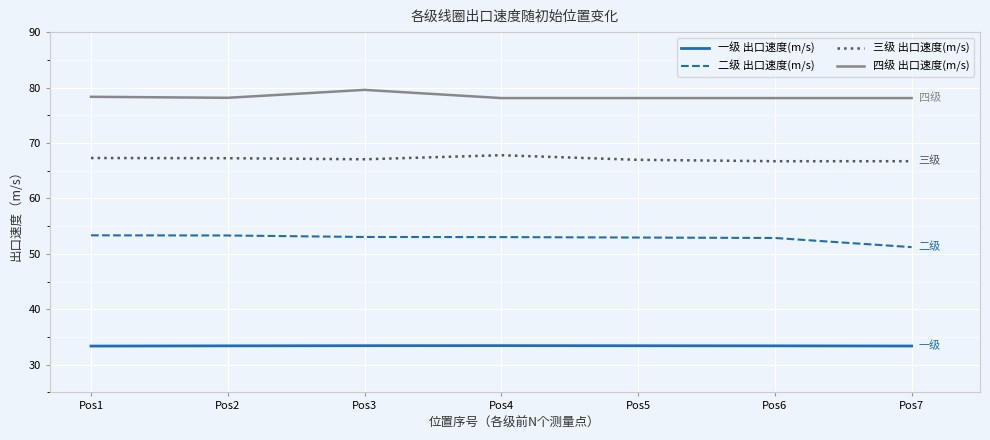

What are all the series names shown in the legend?

一级 出口速度(m/s), 二级 出口速度(m/s), 三级 出口速度(m/s), 四级 出口速度(m/s)